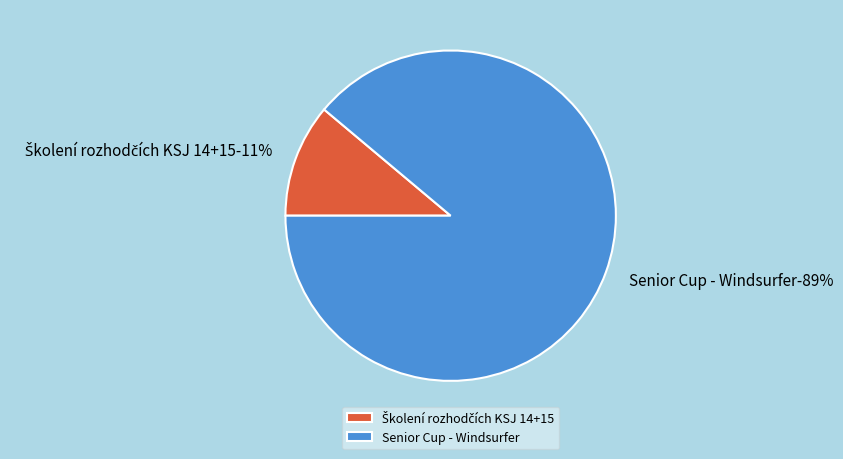

How many segments does this pie chart have?

2